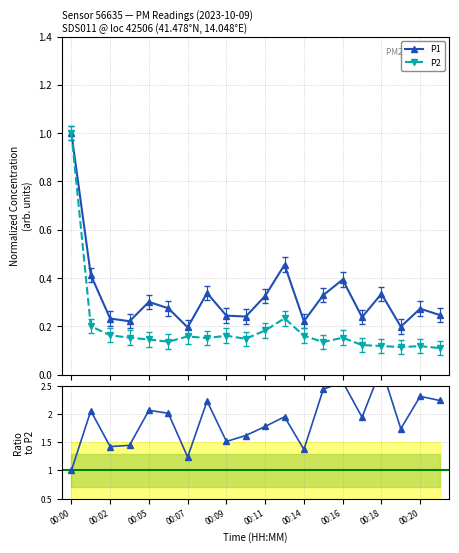

True or false: P1 and P2 cross at least once.

False